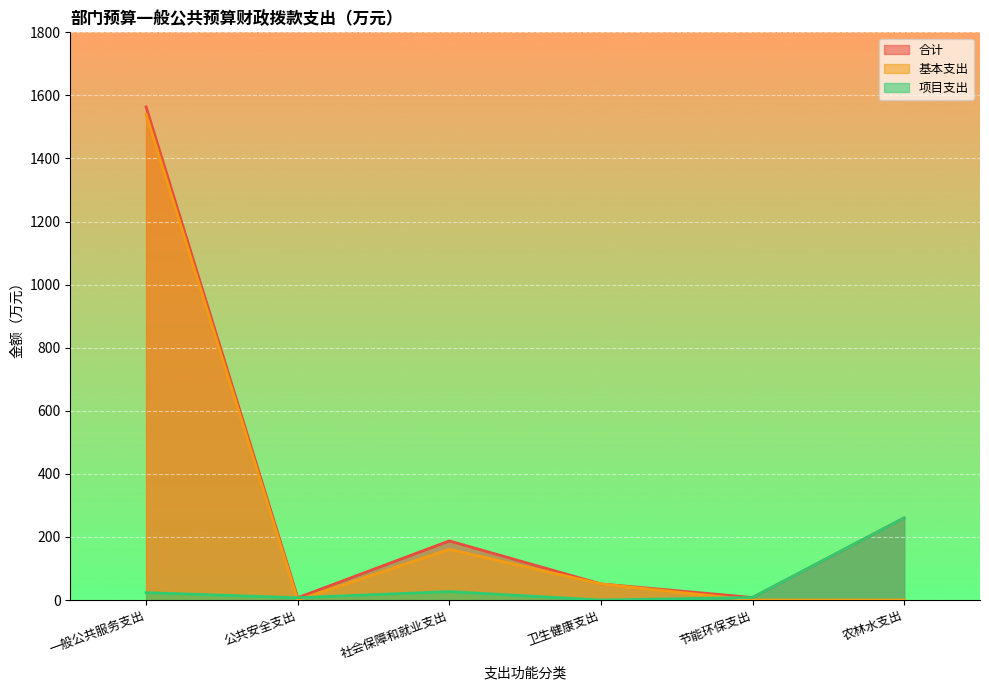

How many values in the 项目支出 series exceed 23?

3